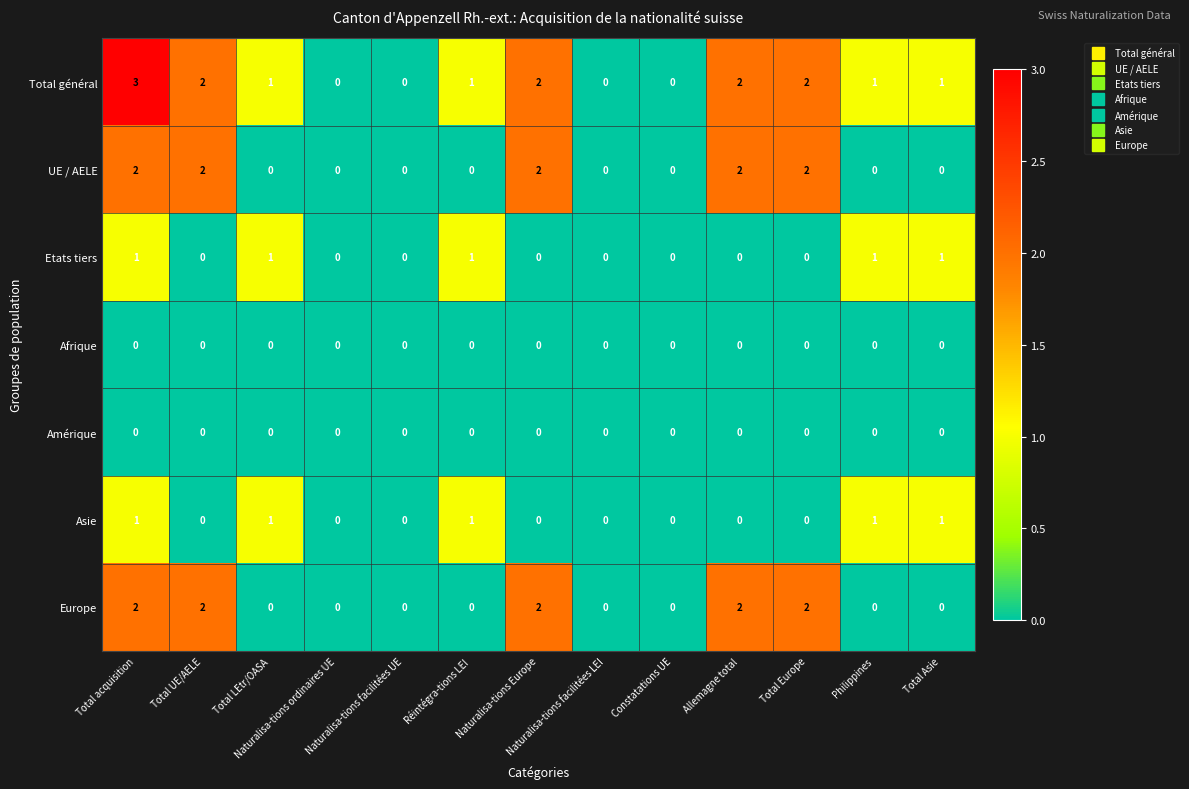

Which series has the largest range (max minus min)?

Total général